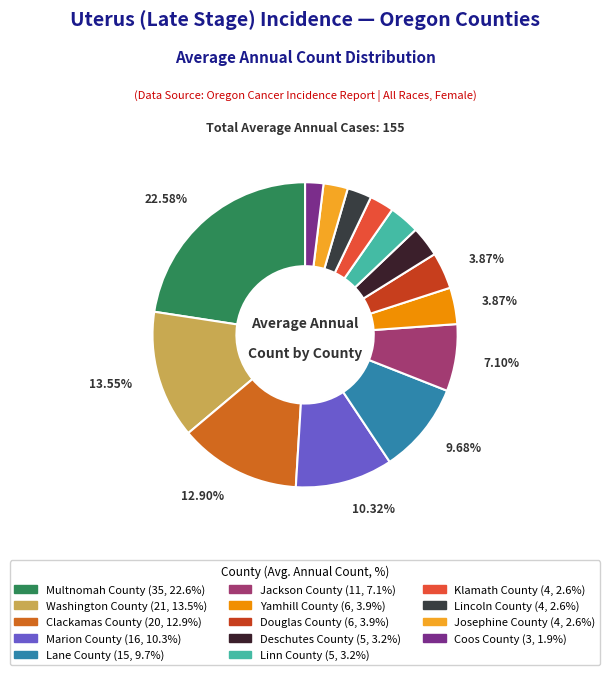

Rank the categories by value from lowest to highest.

Coos County, Klamath County, Lincoln County, Josephine County, Deschutes County, Linn County, Yamhill County, Douglas County, Jackson County, Lane County, Marion County, Clackamas County, Washington County, Multnomah County